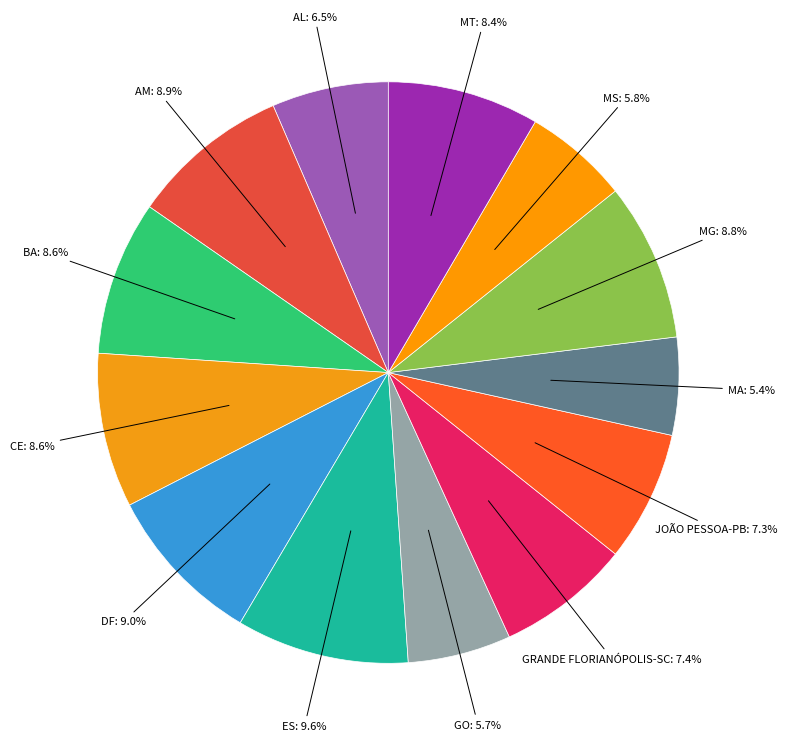

How many segments does this pie chart have?

13